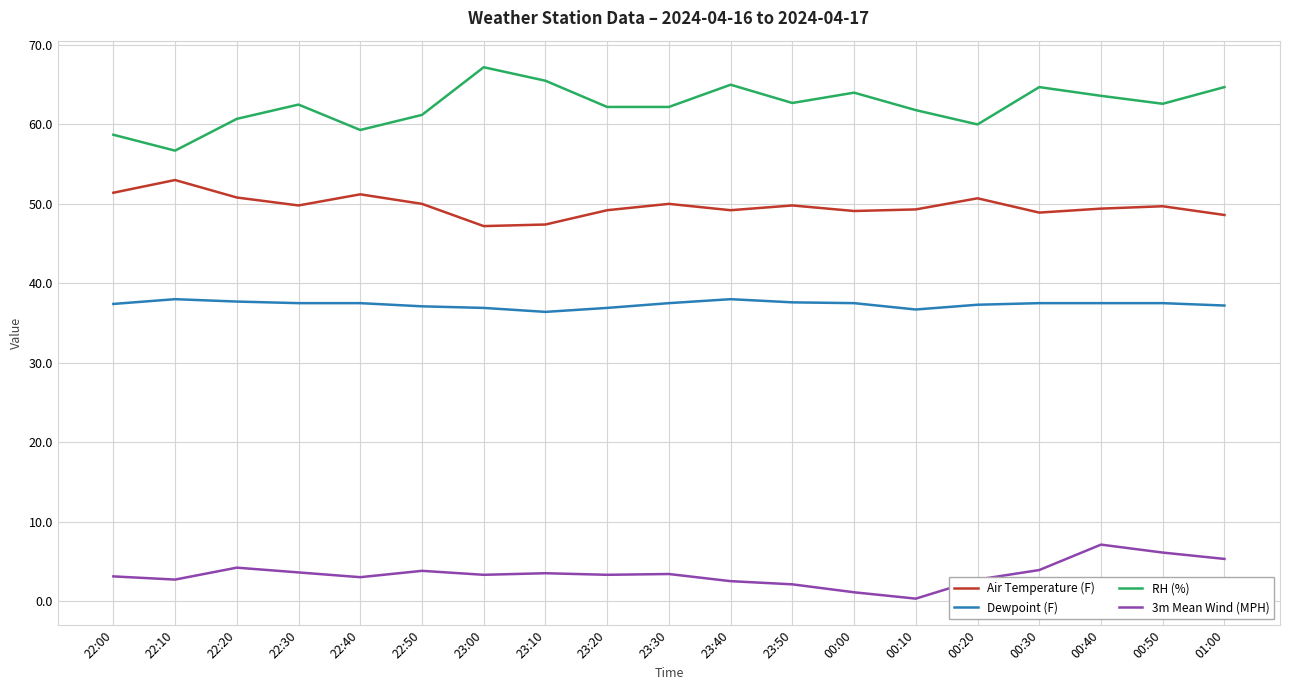

Which category has the highest value in the RH (%) series?

23:00